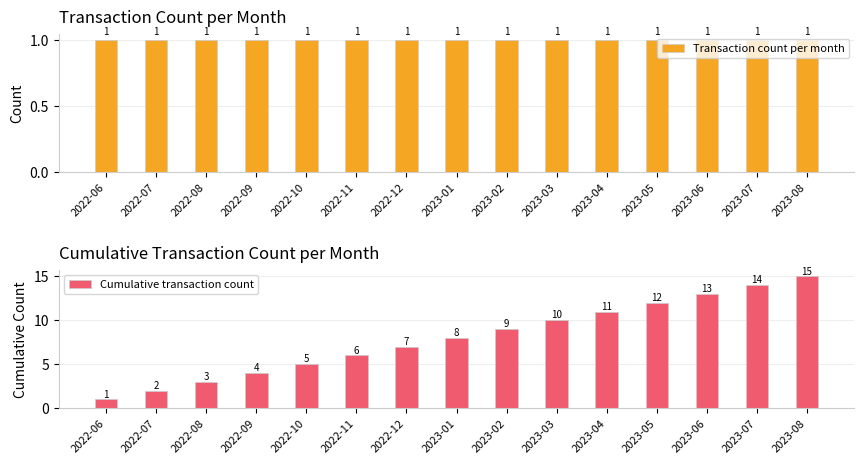

Count the number of categories in the chart.

15